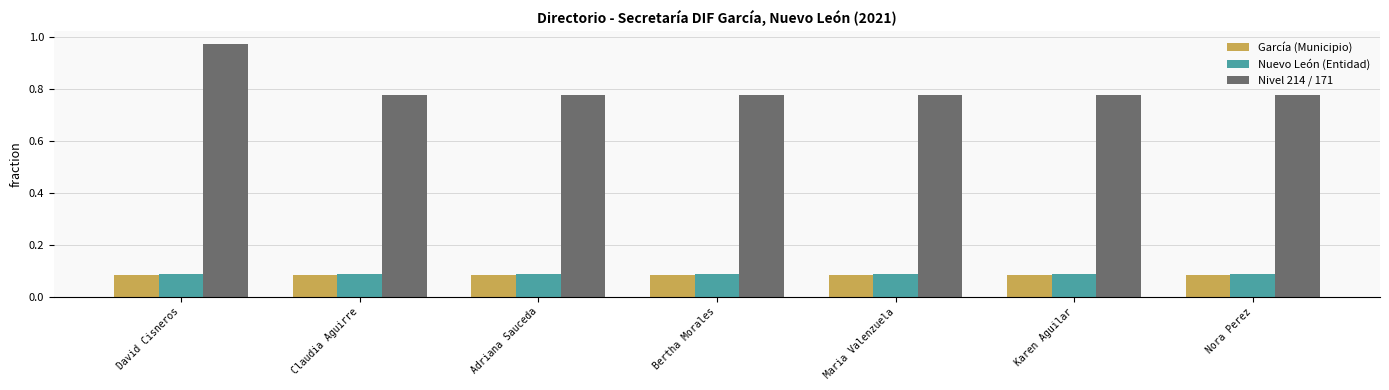

What is the label of the 3rd bar from the left?

Adriana Sauceda